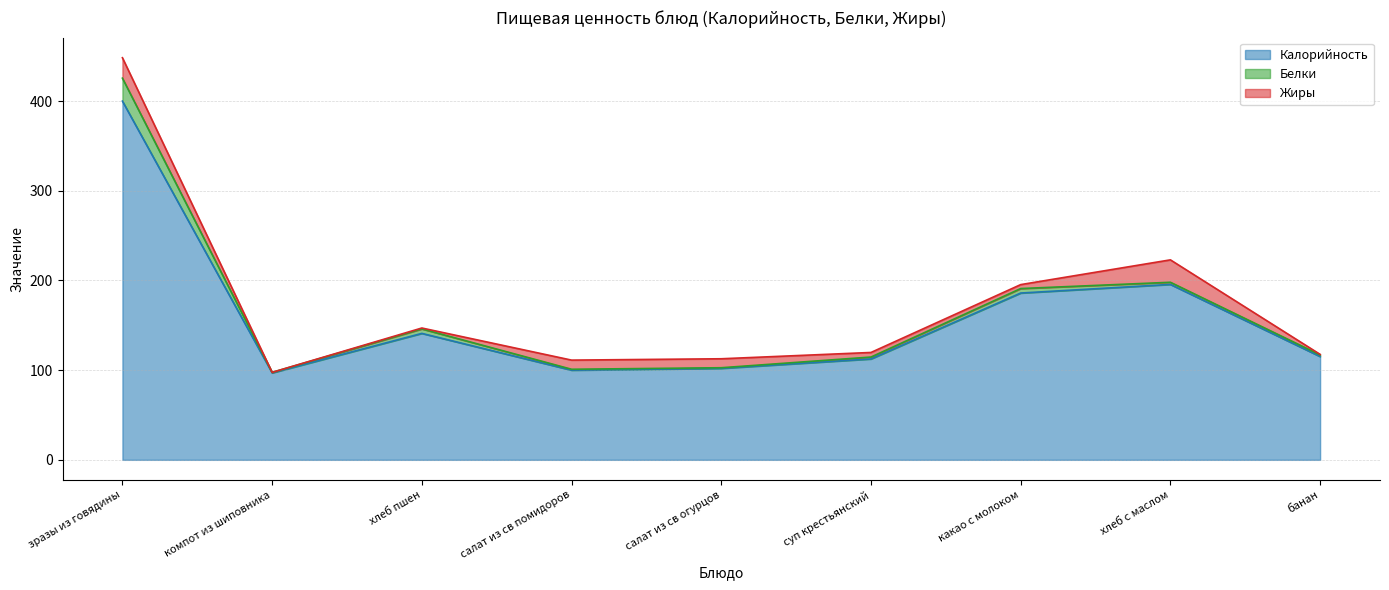

At which category does the chart reach its peak across all series?

зразы из говядины